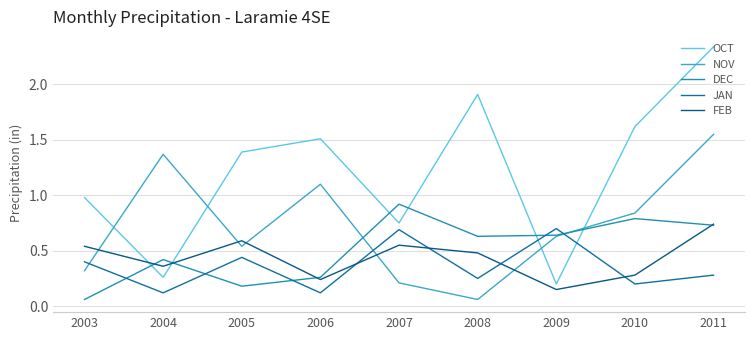

How many intersections are there between NOV and FEB?

5